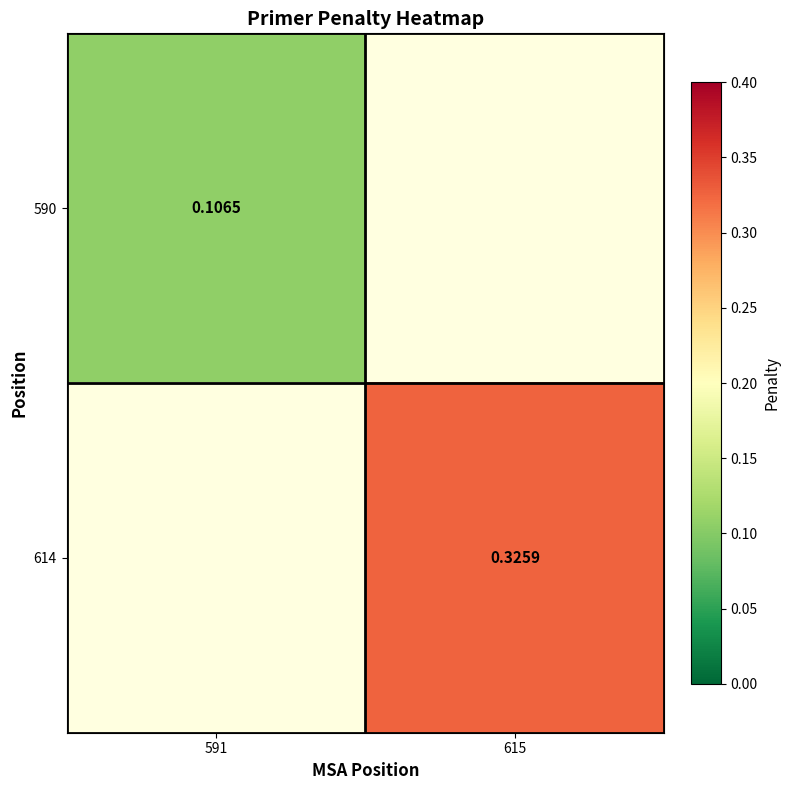

Is the value of 590 at 591 greater than the value of 614 at 615?

No